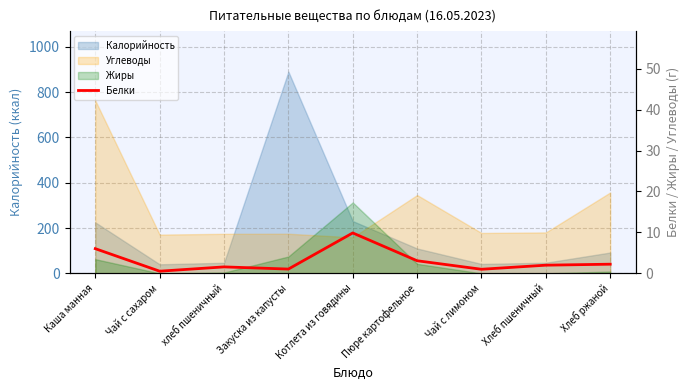

At which category does the data reach its first local peak?

хлеб пшеничный